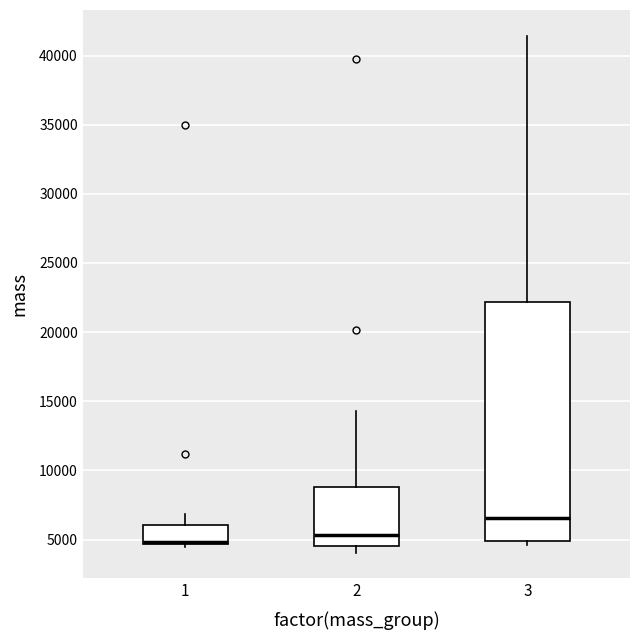

Reading left to right, read every box against the y-axis: the position of its median line, the range the box covers, and the ends of its whiskers. The values are not printed on the chart, so give them approximately, as read against the axis.

1: median 5000, box 4500 to 6000, whiskers 4500 (just below the box's lower edge) to 7000
2: median 5500, box 4500 to 9000, whiskers 4000 to 14500
3: median 6500, box 5000 to 22000, whiskers 4500 to 41500